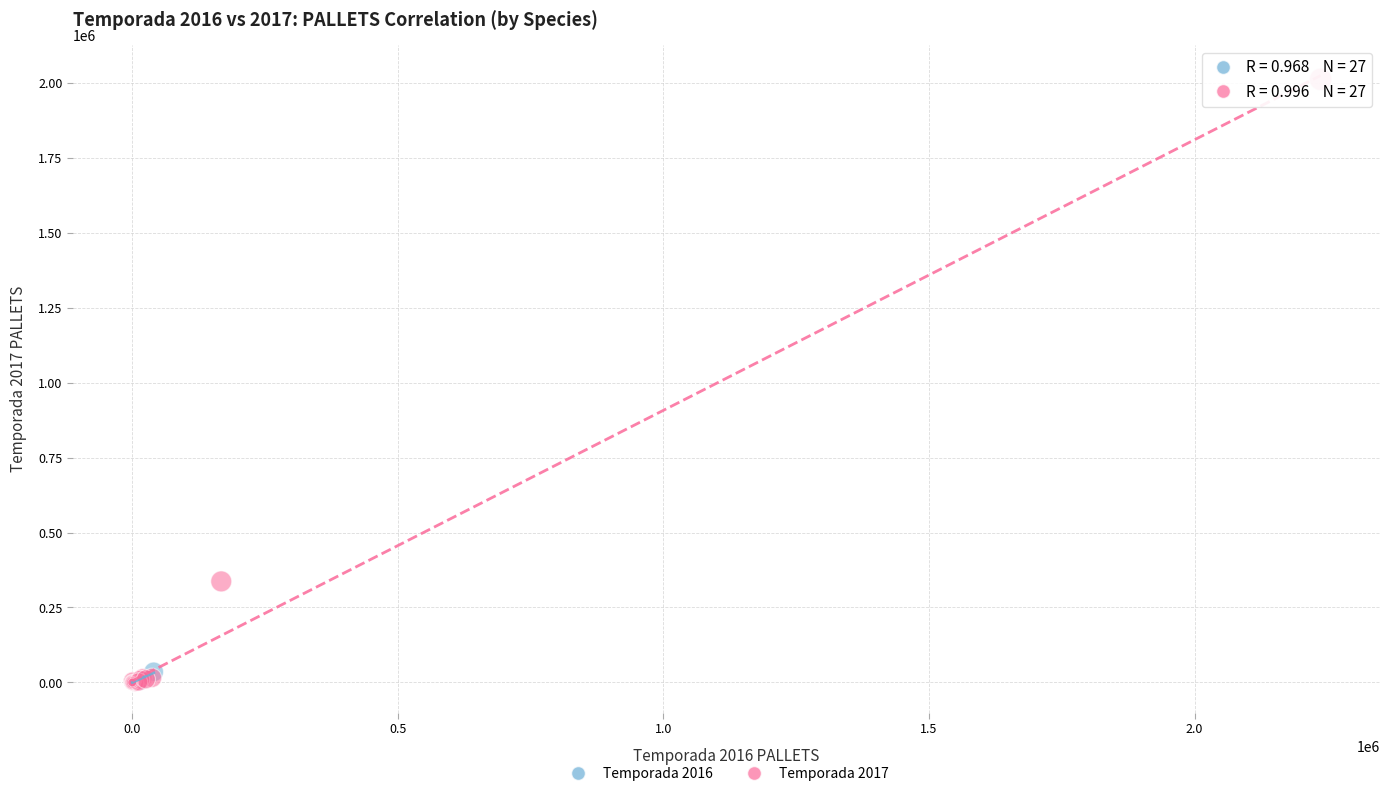

What are all the series names shown in the legend?

Temporada 2016, Temporada 2017